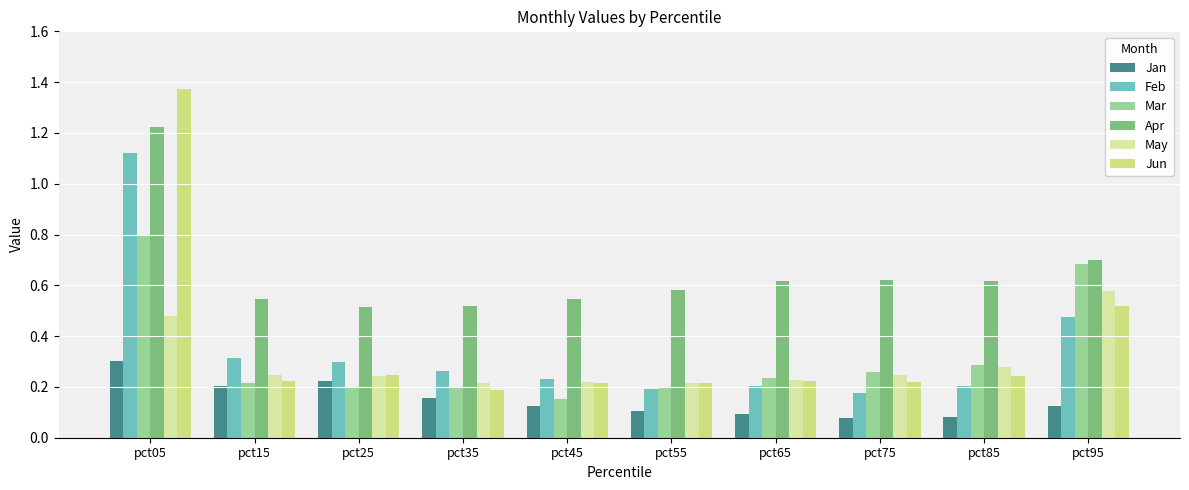

True or false: Jun has a value of 2.4 at pct05.

False